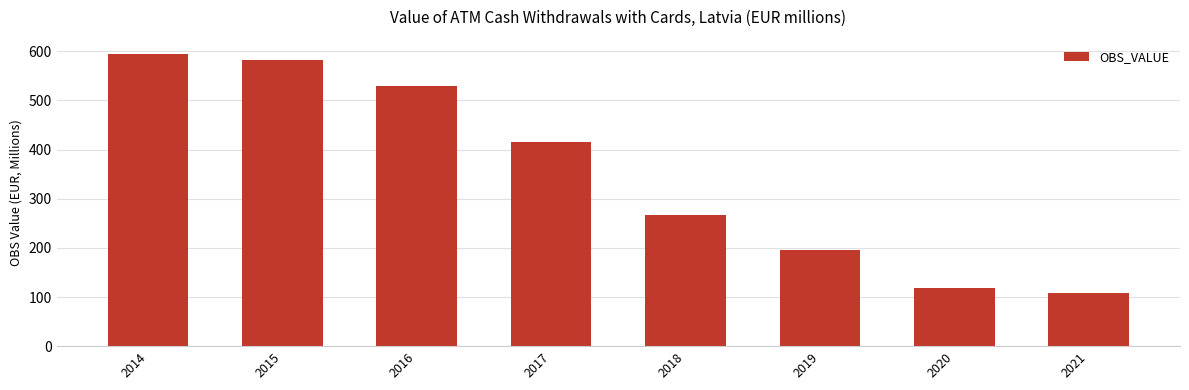

Approximately how many times larger is the value at 2017 compared to 2016?

0.8